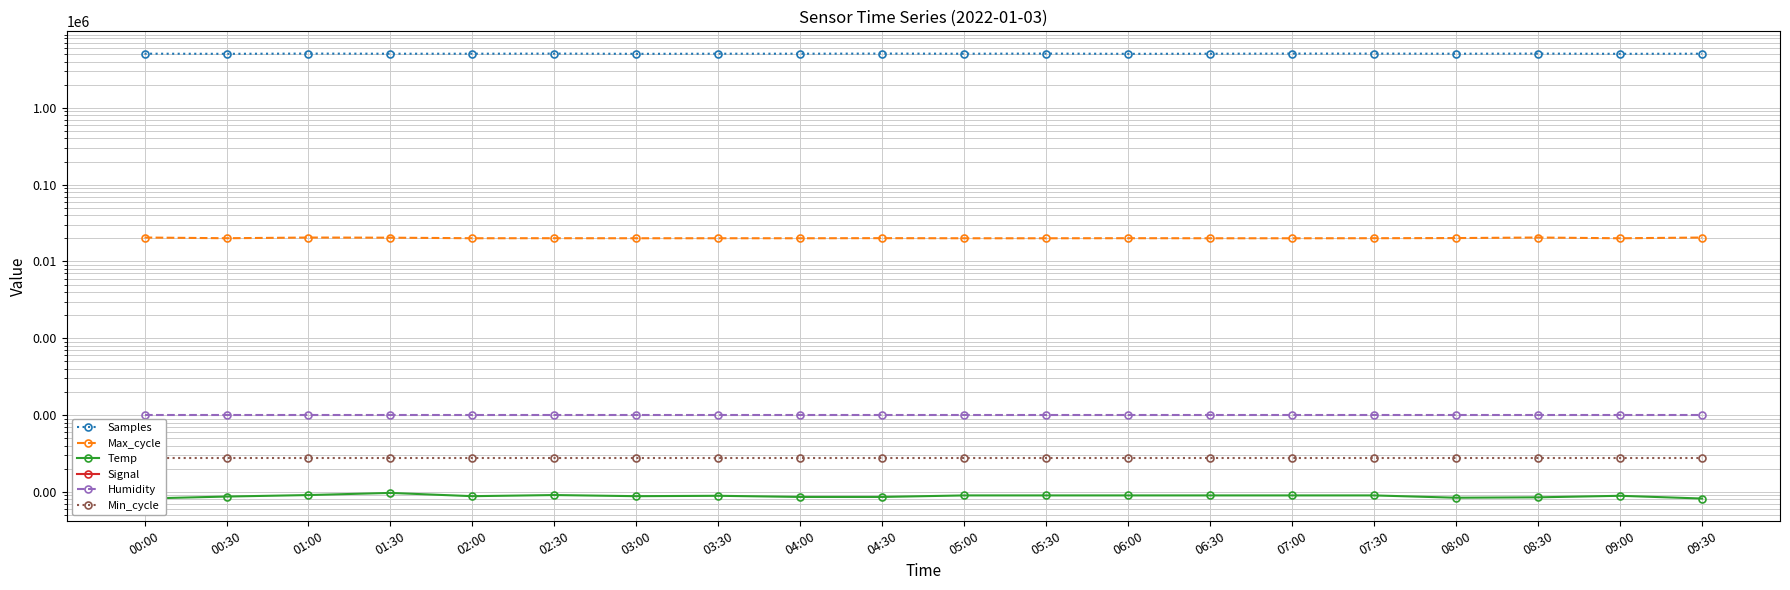

What is the label of the 5th point from the right?

07:30